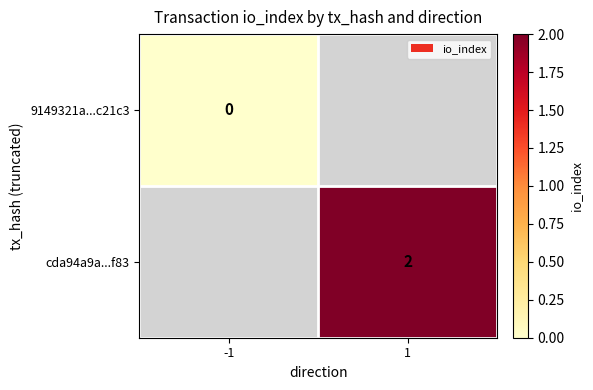

The cda94a9a...f83 series shows 2 at 1. True or false?

True